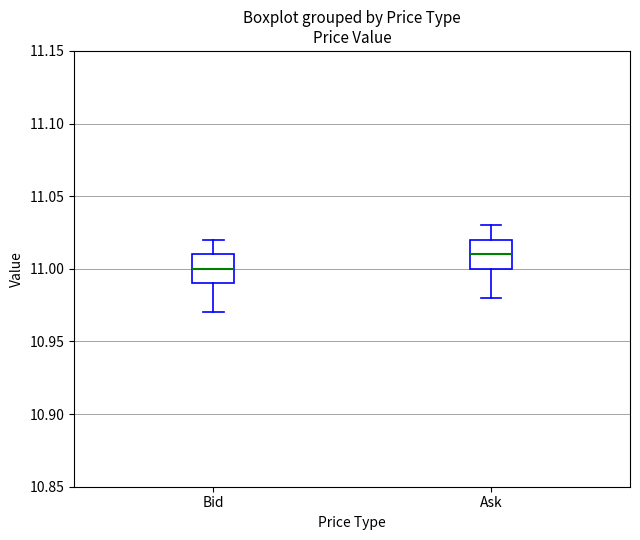

Which box's median line is the lowest?

Bid